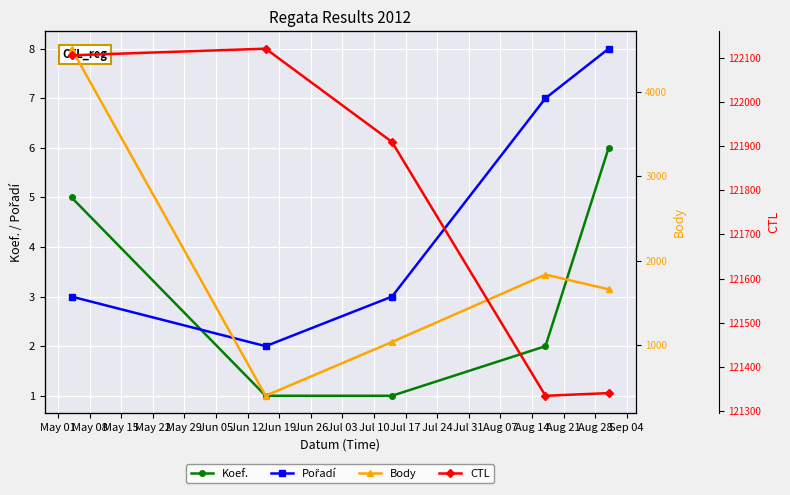

Count the number of data series in this chart.

4